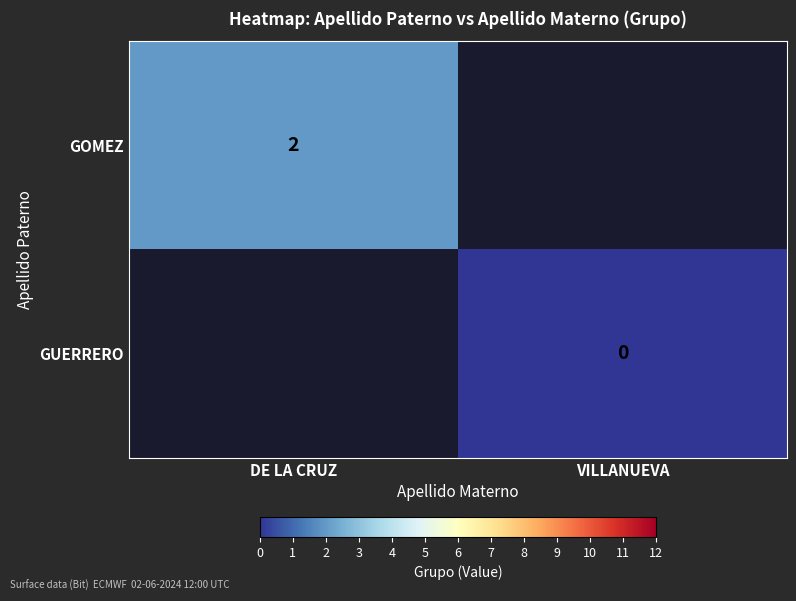

The value of GOMEZ at DE LA CRUZ is 2. True or false?

True